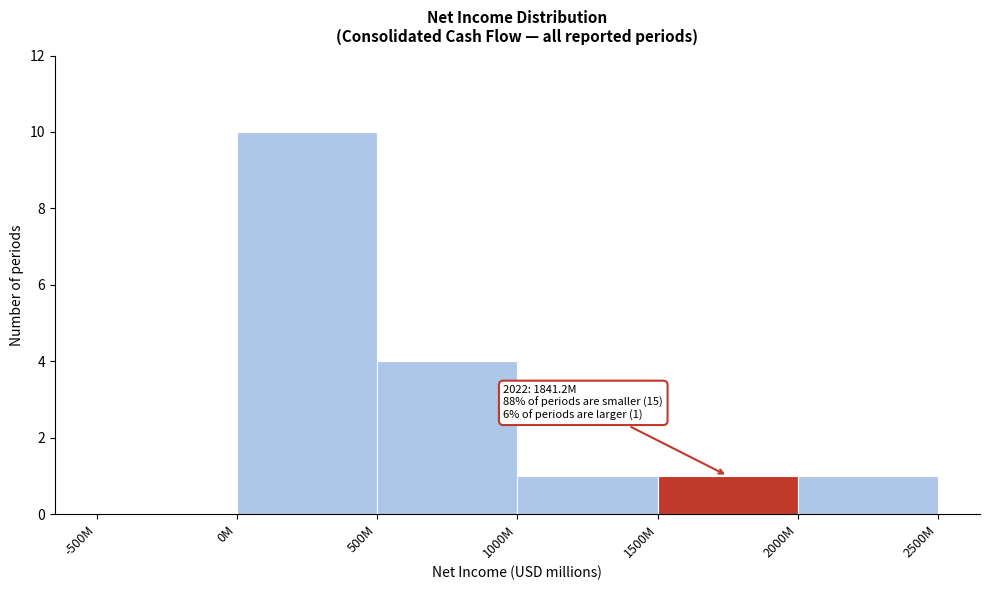

Reading left to right, list all the values displayed in this chart.

-500M=0	0M=10	500M=4	1000M=1	1500M=1	2000M=1